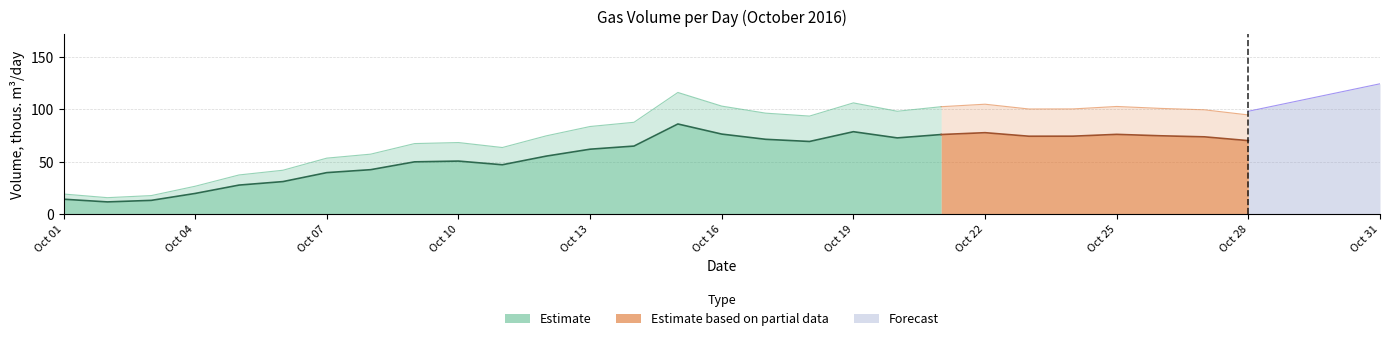

True or false: there are more than 1 points higher than both neighbors.

True